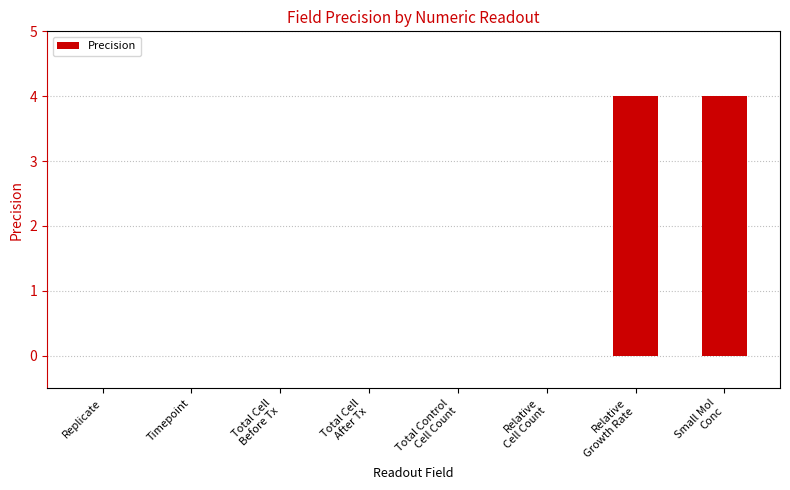

Does the chart contain stacked bars?

No